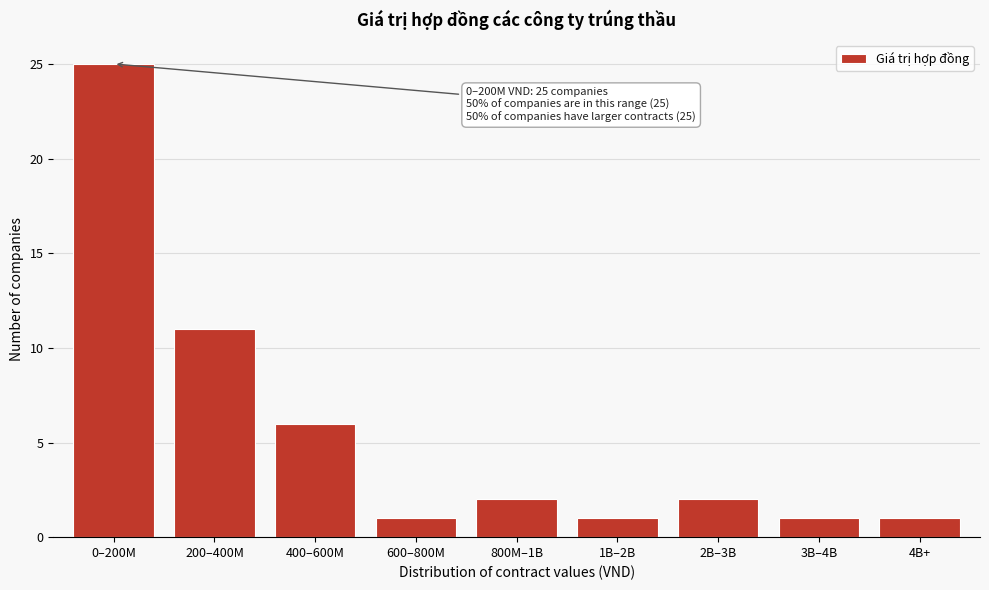

Reading left to right, what are all the values shown in this chart?

25	11	6	1	2	1	2	1	1